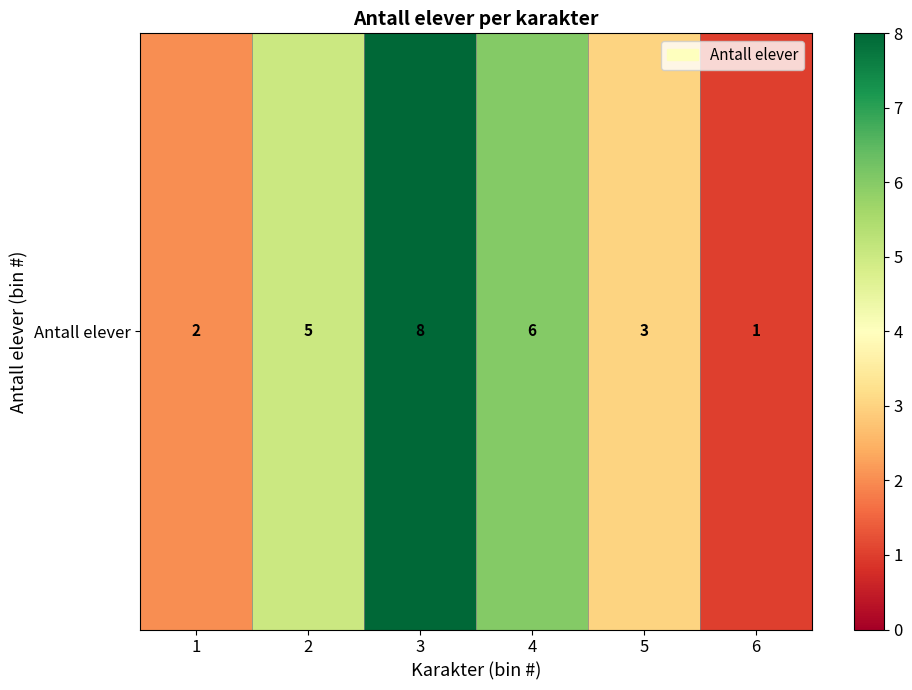

Read the value at 1.

2